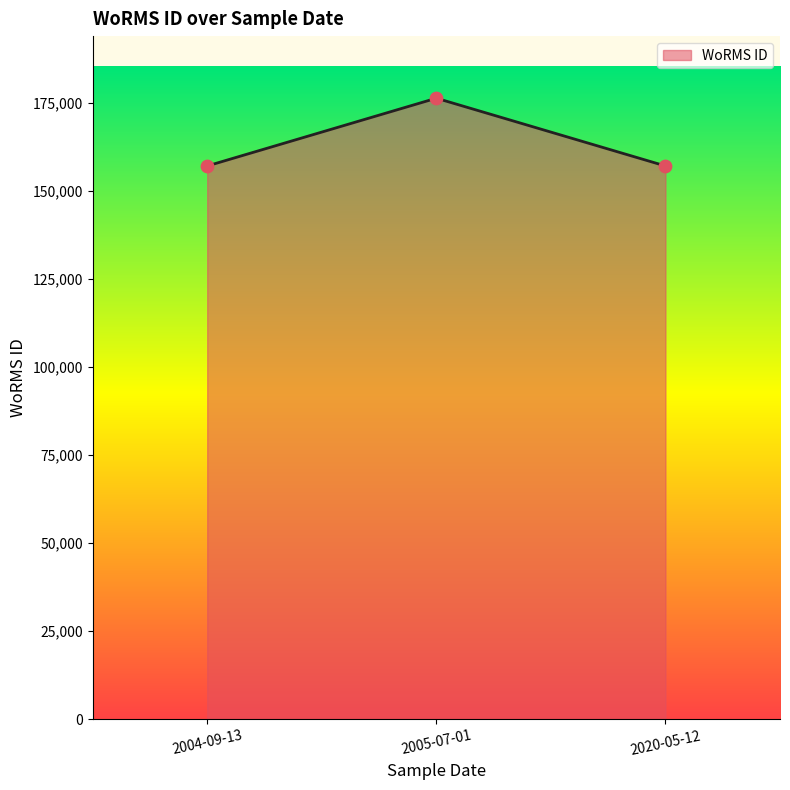

Which has a higher value, 2005-07-01 or 2020-05-12?

2005-07-01